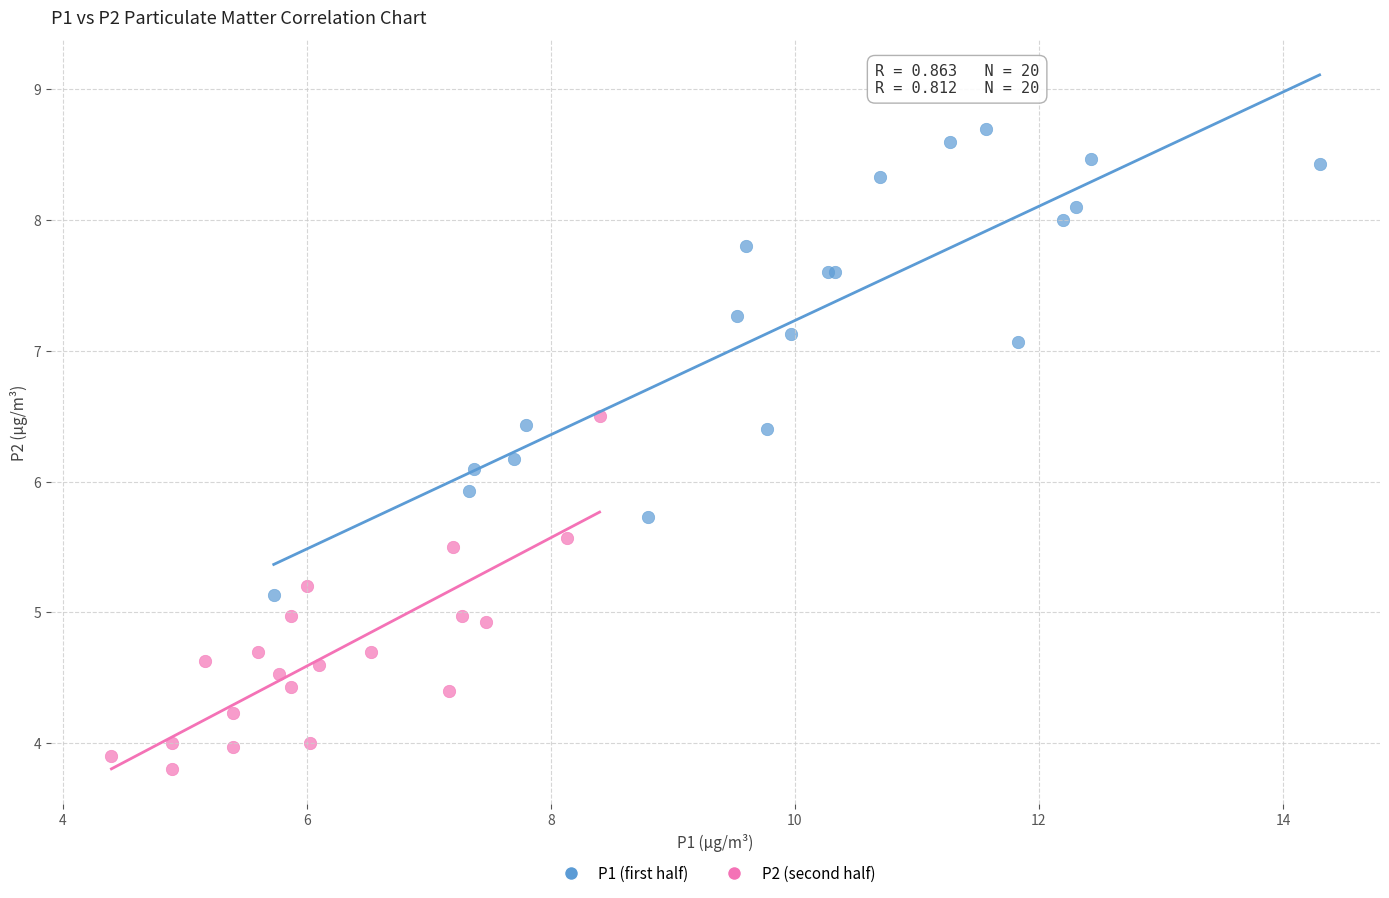

What are all the series names shown in the legend?

P1 (first half), P2 (second half)